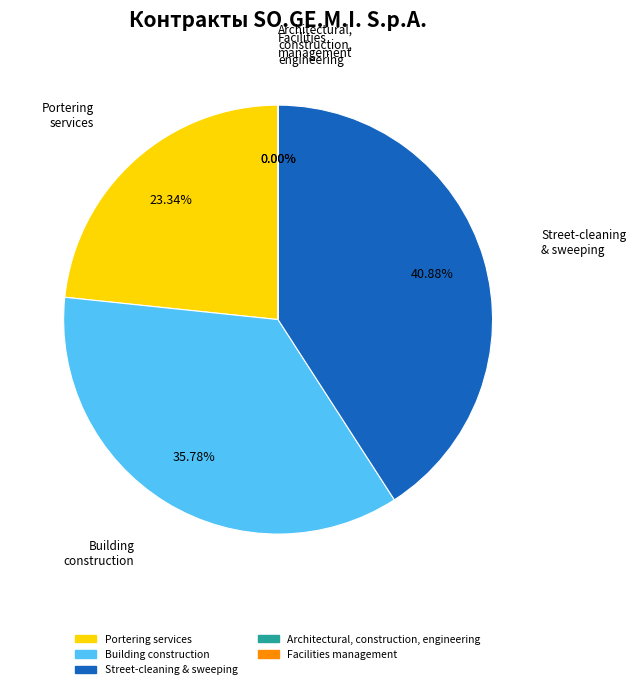

True or false: Building construction work accounts for 31% of the total.

False